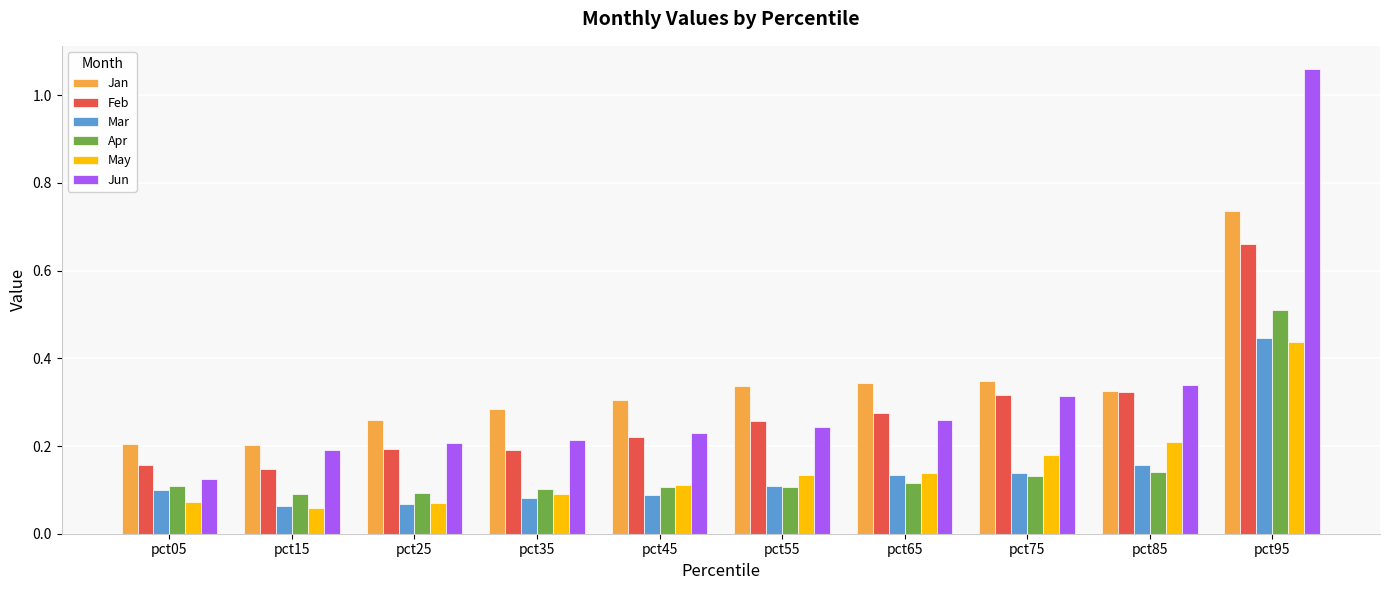

Between pct25 and pct55, which series saw the biggest shift?

Jan